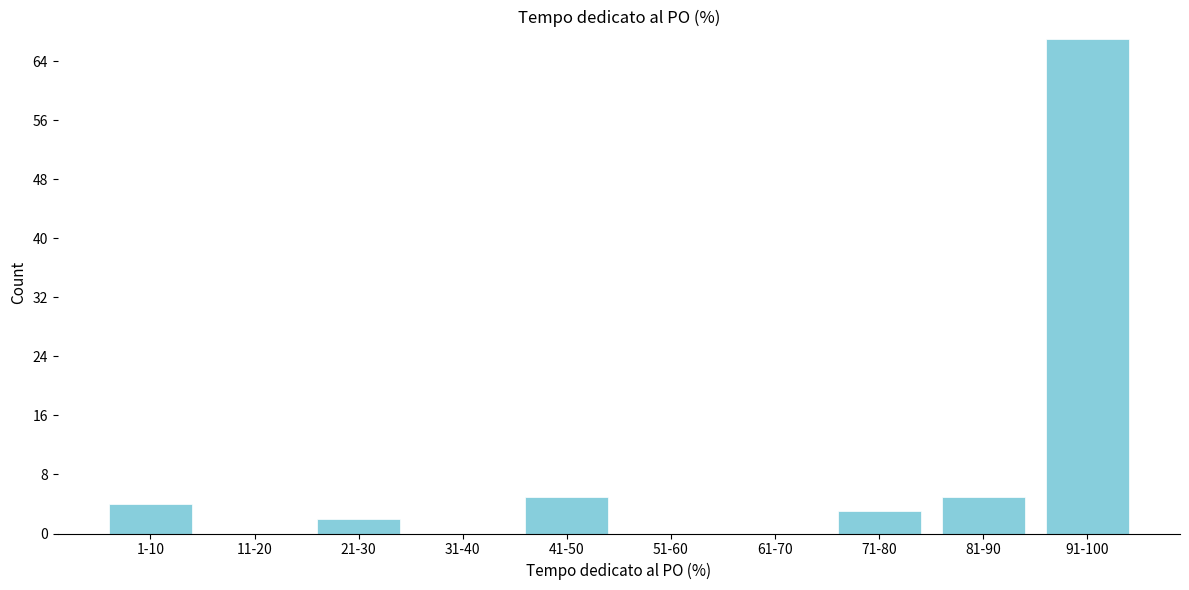

Reading left to right, transcribe all the data shown in this chart.

1-10=4	11-20=0	21-30=2	31-40=0	41-50=5	51-60=0	61-70=0	71-80=3	81-90=5	91-100=67